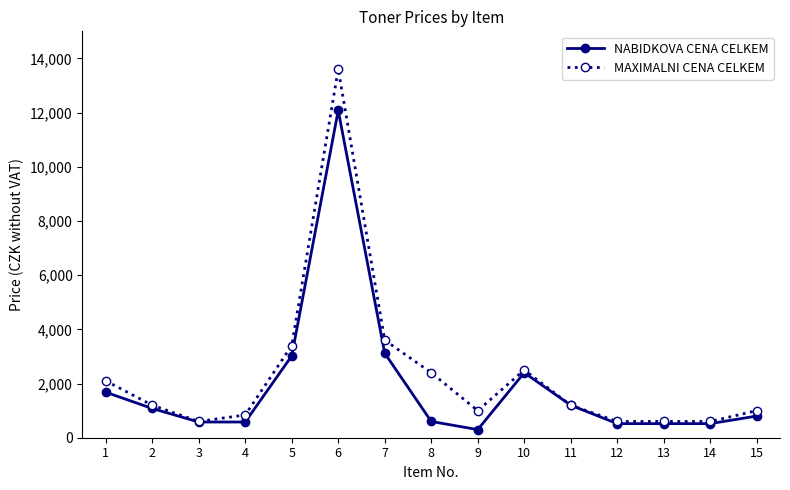

What is the value of the NABIDKOVA CENA CELKEM point at the 3rd from the left?

580